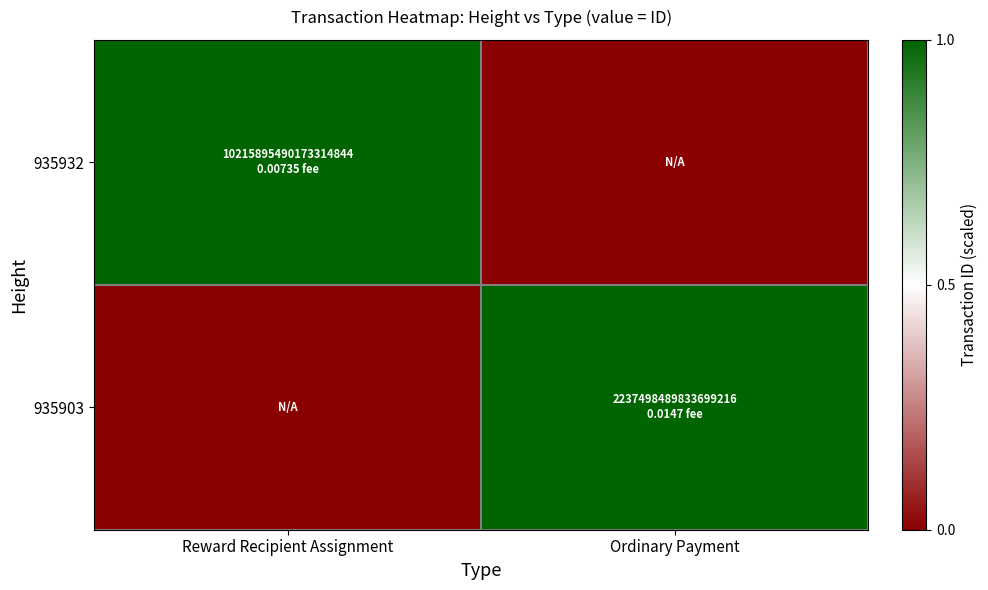

Between Ordinary Payment and Reward Recipient Assignment, which is larger?

Reward Recipient Assignment